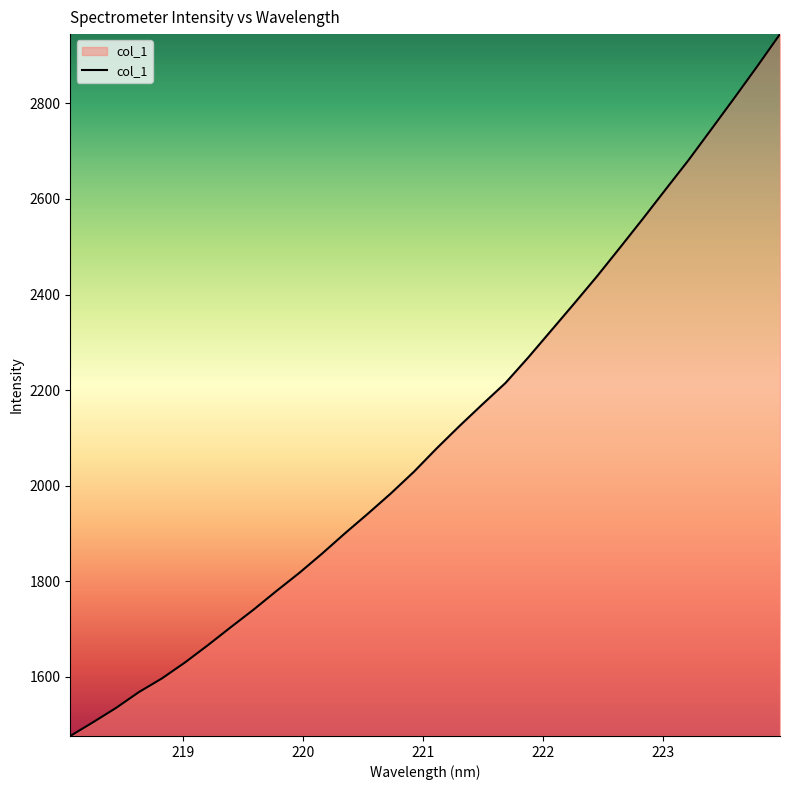

How many values exceed 2078?

16